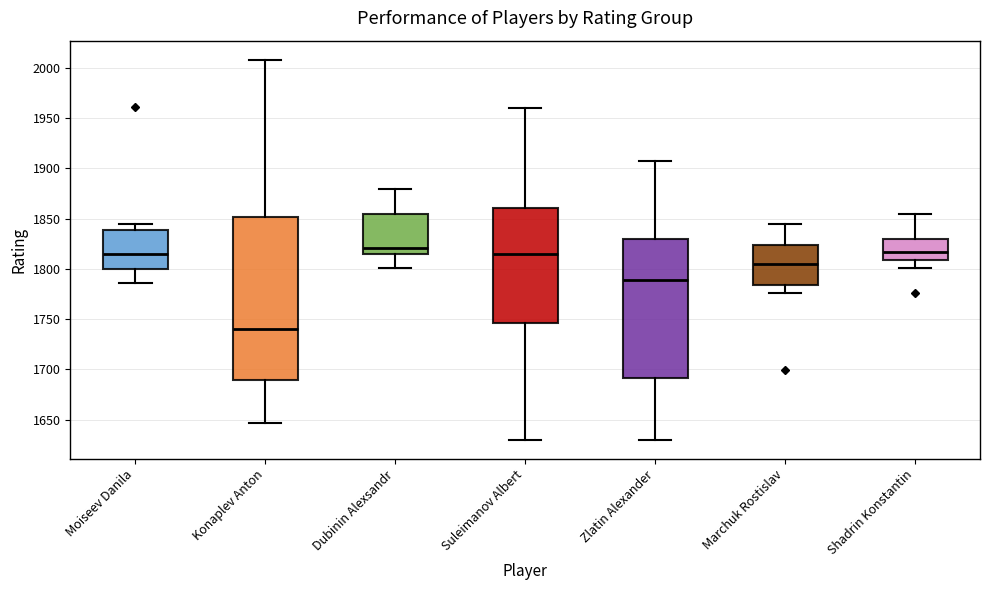

Where does the upper whisker of the box for Moiseev Danila end on the y-axis? The values are not printed on the chart, so give them approximately, as read against the axis.

1845